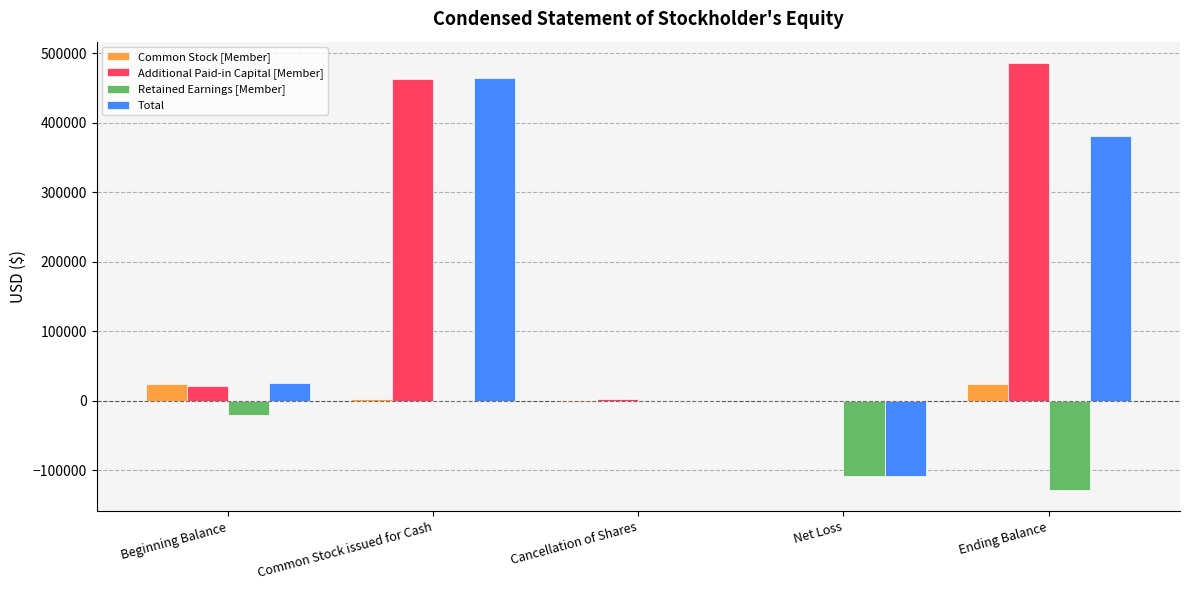

Which series has the largest total across all categories?

Additional Paid-in Capital [Member]